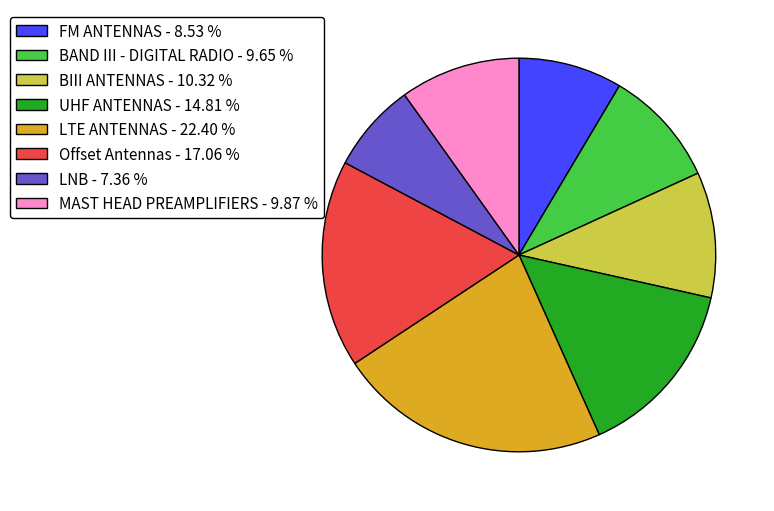

How many slices are in this pie chart?

8